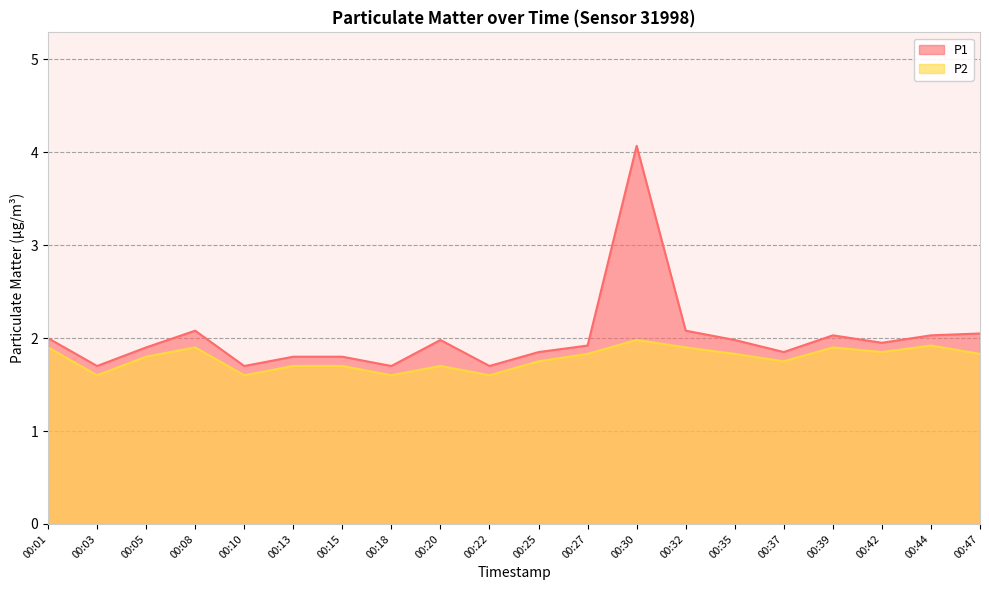

At which category does P1 reach its first local peak?

00:08